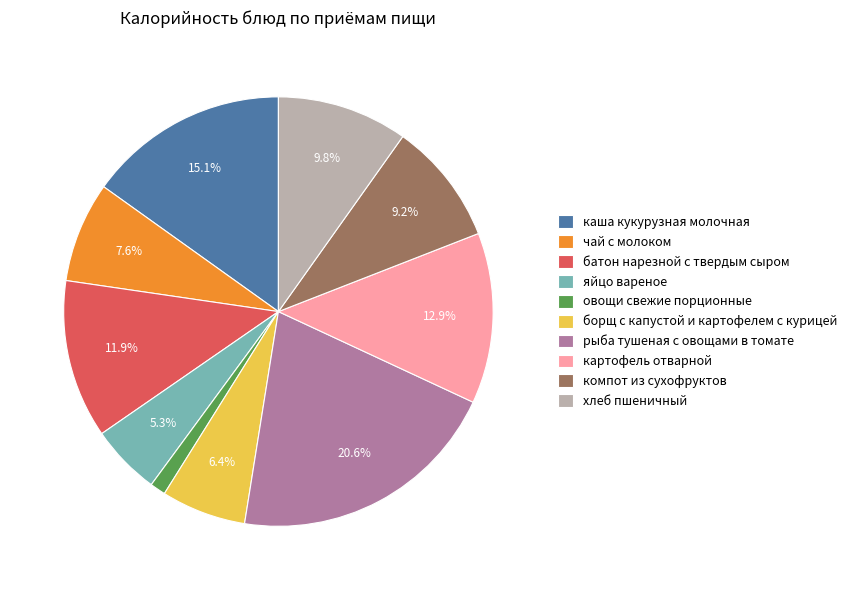

Is it true that каша кукурузная молочная is 22% of the pie?

False